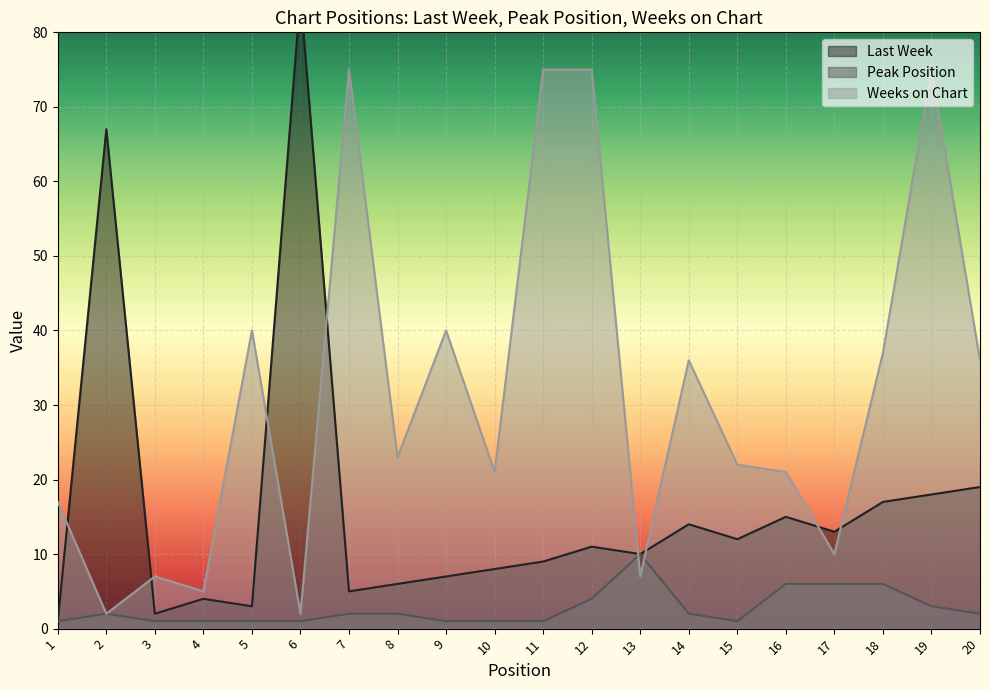

What is the average value of the Last Week series?

16